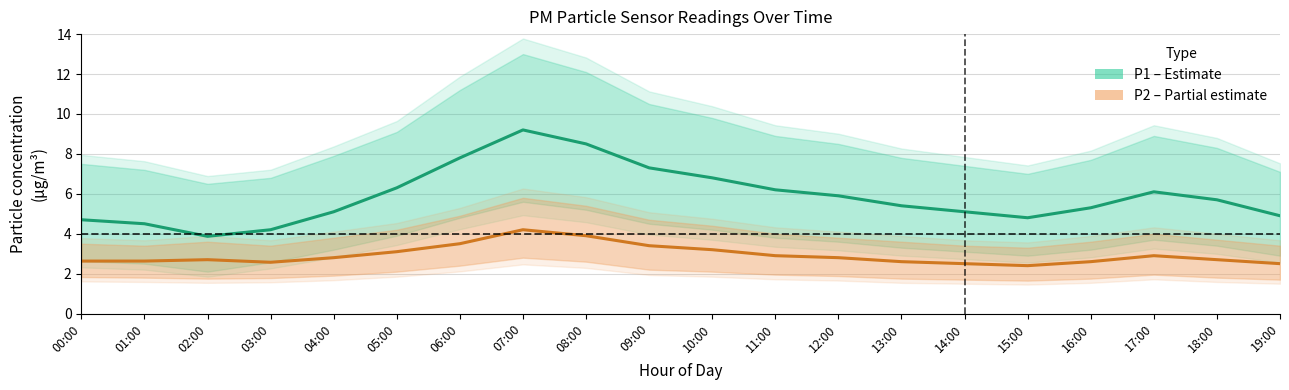

The value of P2 (PM2.5) at 18:00 is 1.6. True or false?

False